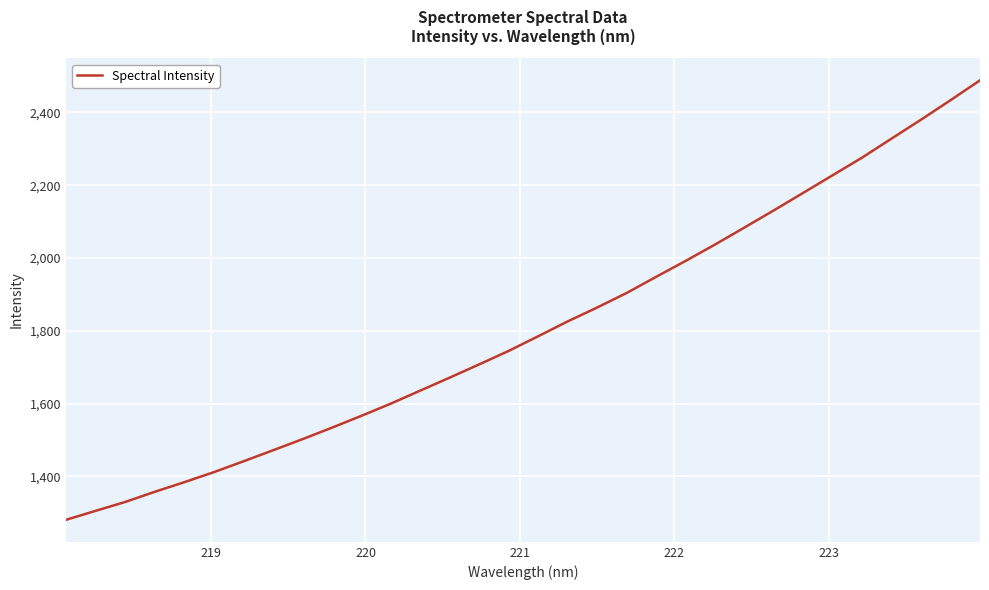

What is the smallest value displayed?

1280.9